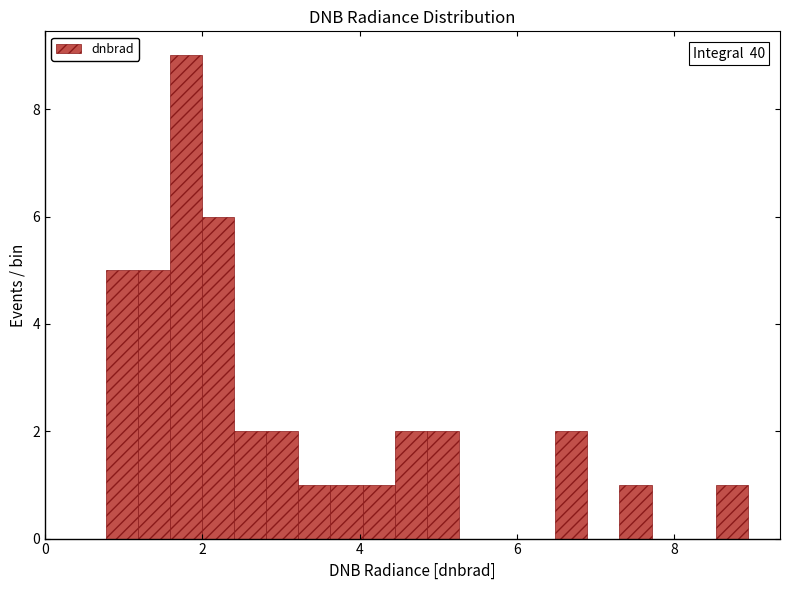

Around what value on the x-axis is the tallest bar? Give the approximate position of its centre, as read against the axis.

1.8